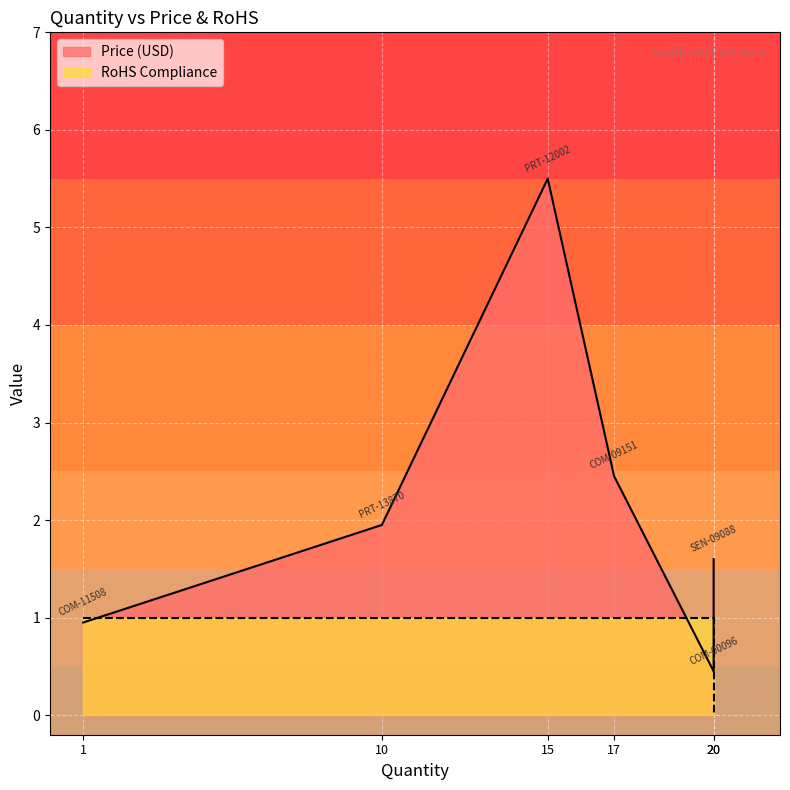

What is the total value across all series at COM-00096?

1.4